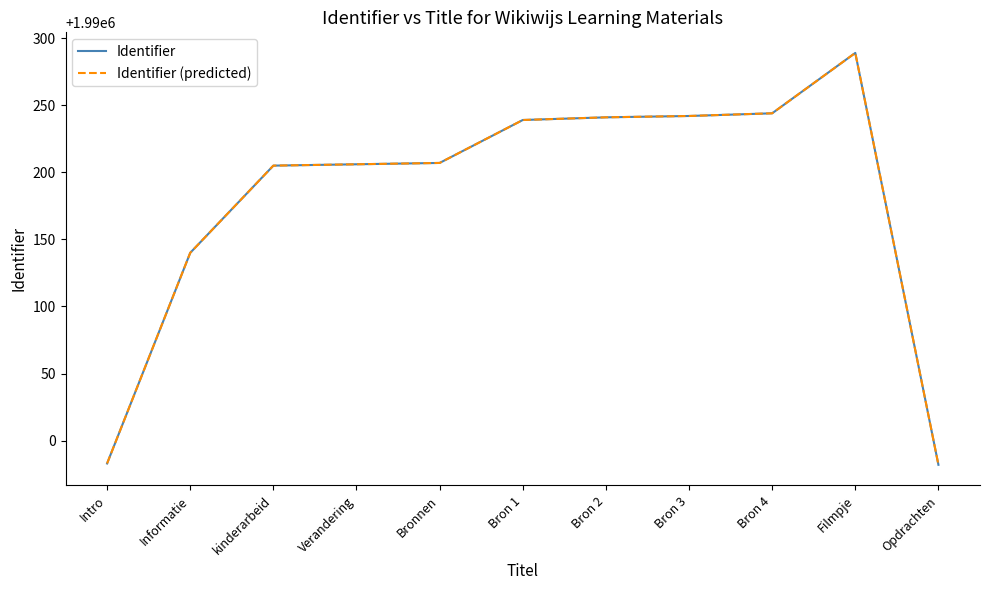

Does the chart have visible grid lines?

No